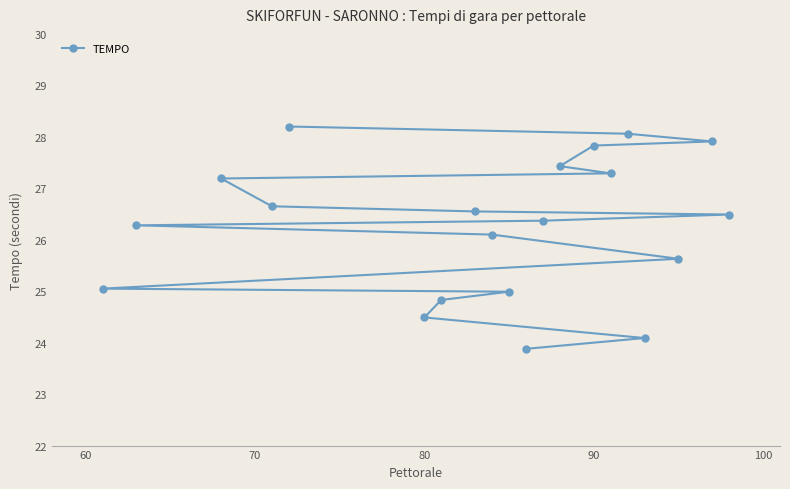

True or false: there are more than 2 points higher than both neighbors.

False